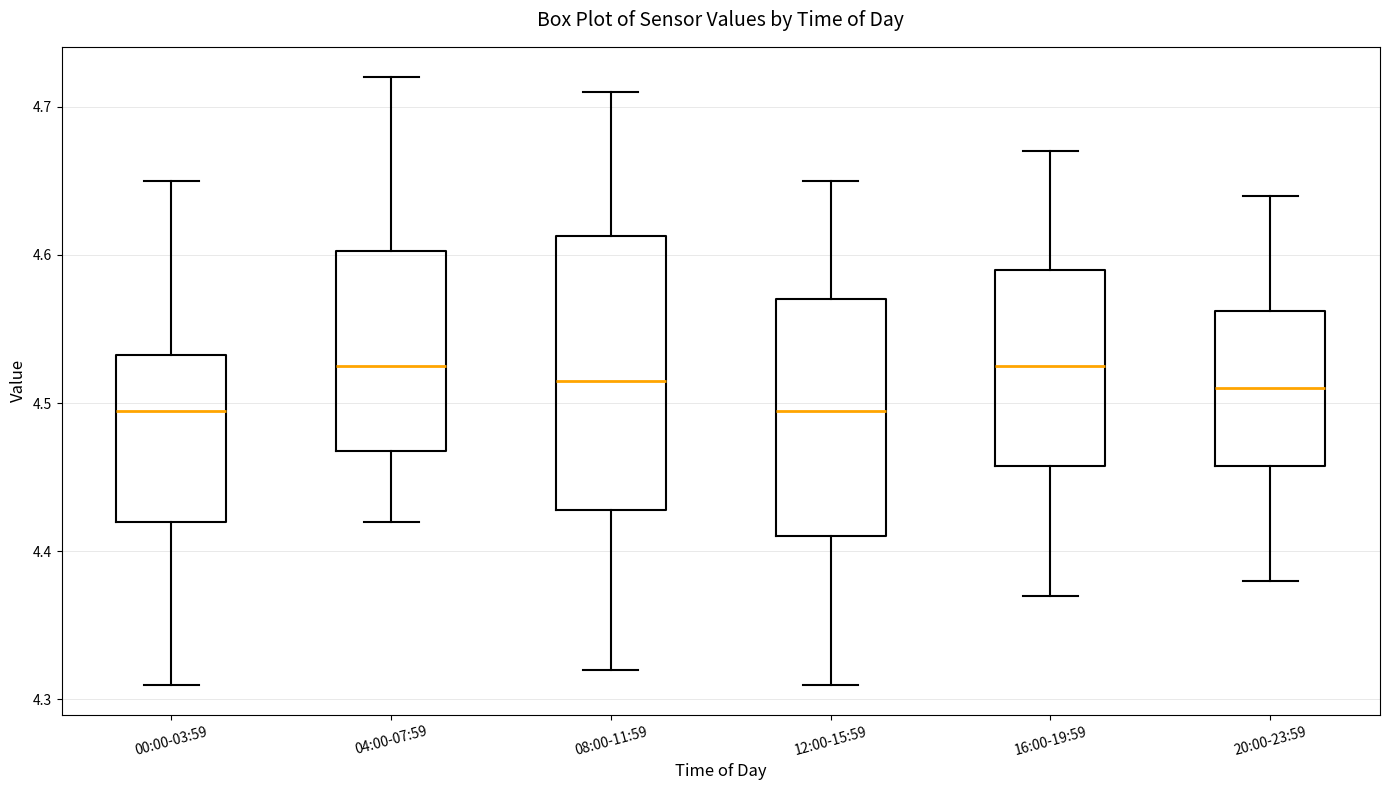

Reading left to right, transcribe this box plot: for each box, give where its median line is, the range the box spans, and where its two whiskers end, as read against the y-axis. The values are not printed on the chart, so give them approximately, as read against the axis.

00:00-03:59: median 4.50, box 4.42 to 4.53, whiskers 4.31 to 4.65
04:00-07:59: median 4.53, box 4.47 to 4.60, whiskers 4.42 to 4.72
08:00-11:59: median 4.52, box 4.43 to 4.61, whiskers 4.32 to 4.71
12:00-15:59: median 4.50, box 4.41 to 4.57, whiskers 4.31 to 4.65
16:00-19:59: median 4.53, box 4.46 to 4.59, whiskers 4.37 to 4.67
20:00-23:59: median 4.51, box 4.46 to 4.56, whiskers 4.38 to 4.64